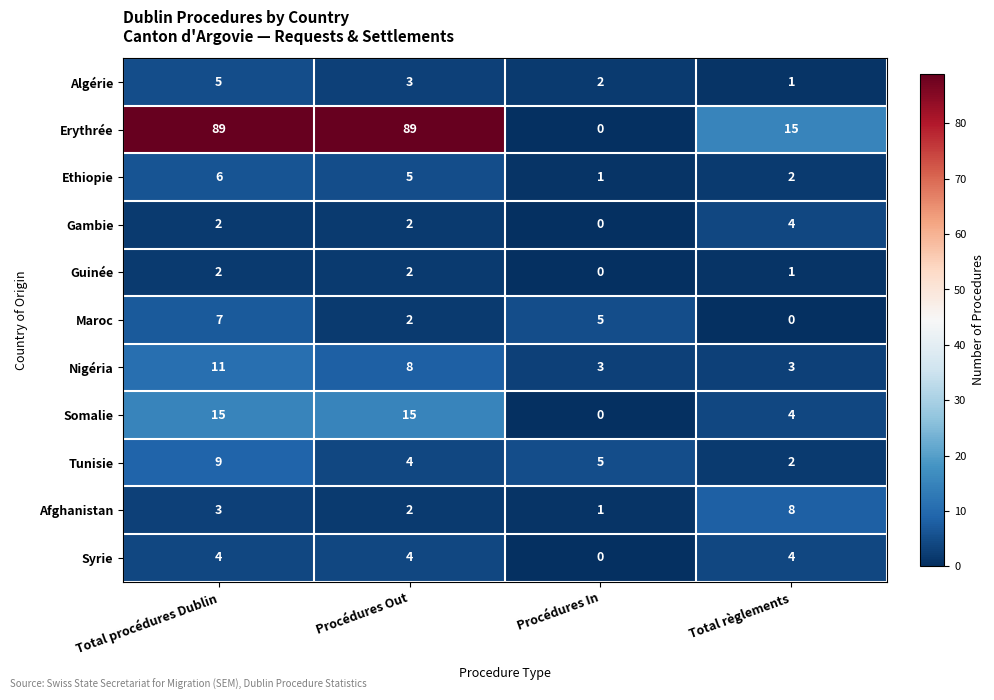

List the labels in order of Ethiopie value, smallest first.

Procédures In, Total règlements, Procédures Out, Total procédures Dublin